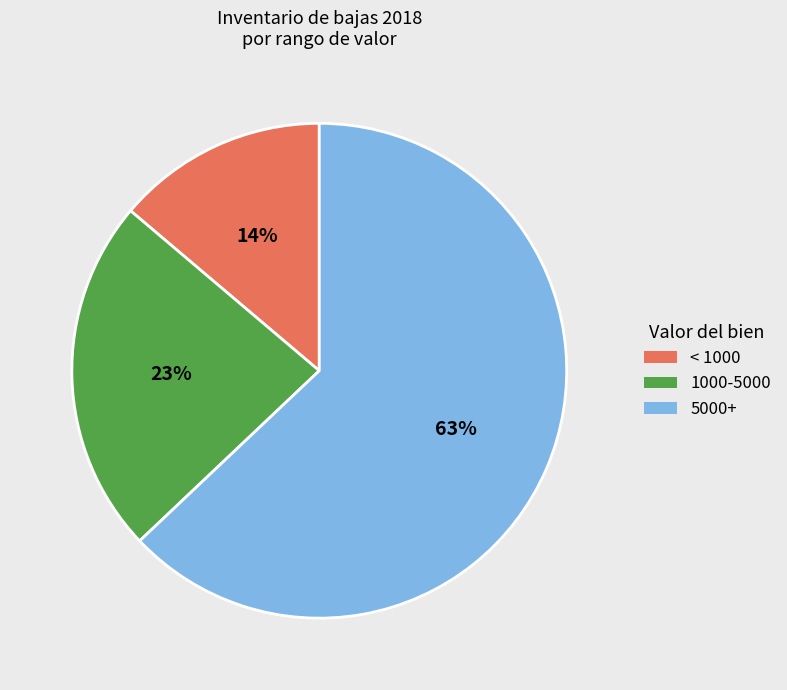

Combined, do 5000+ and < 1000 account for over 50%?

Yes